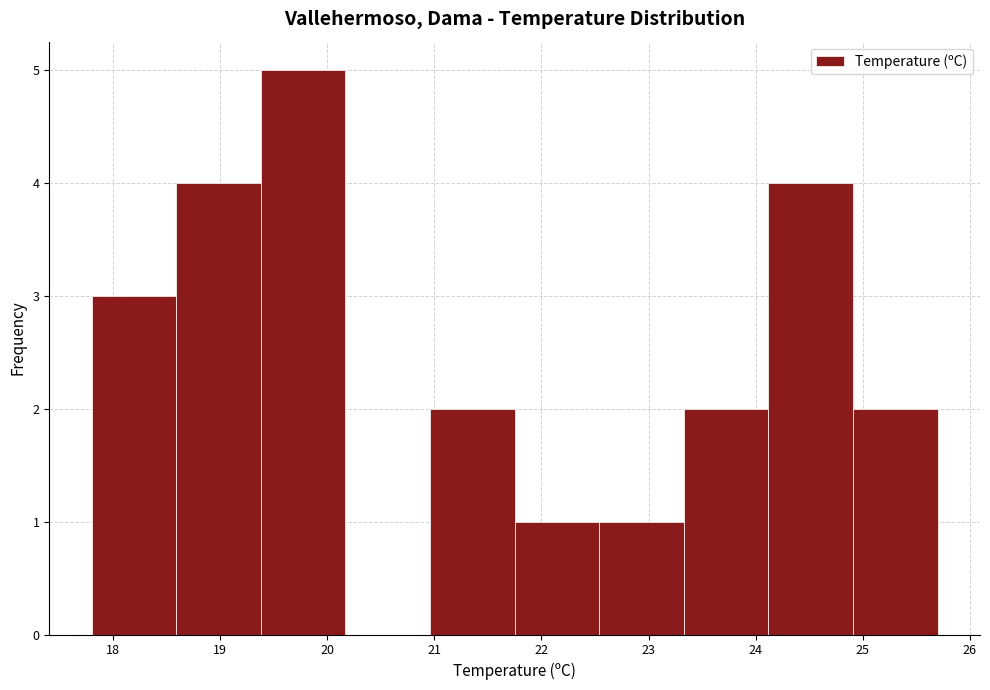

Reading left to right, list every bar in this chart as the range it spans on the x-axis followed by its height. Neither the bar edges nor the heights are printed on the chart, so give them approximately, as read against the axes.

17.80 to 18.59: 3
18.59 to 19.38: 4
19.38 to 20.17: 5
20.17 to 20.96: 0
20.96 to 21.75: 2
21.75 to 22.54: 1
22.54 to 23.33: 1
23.33 to 24.12: 2
24.12 to 24.91: 4
24.91 to 25.70: 2